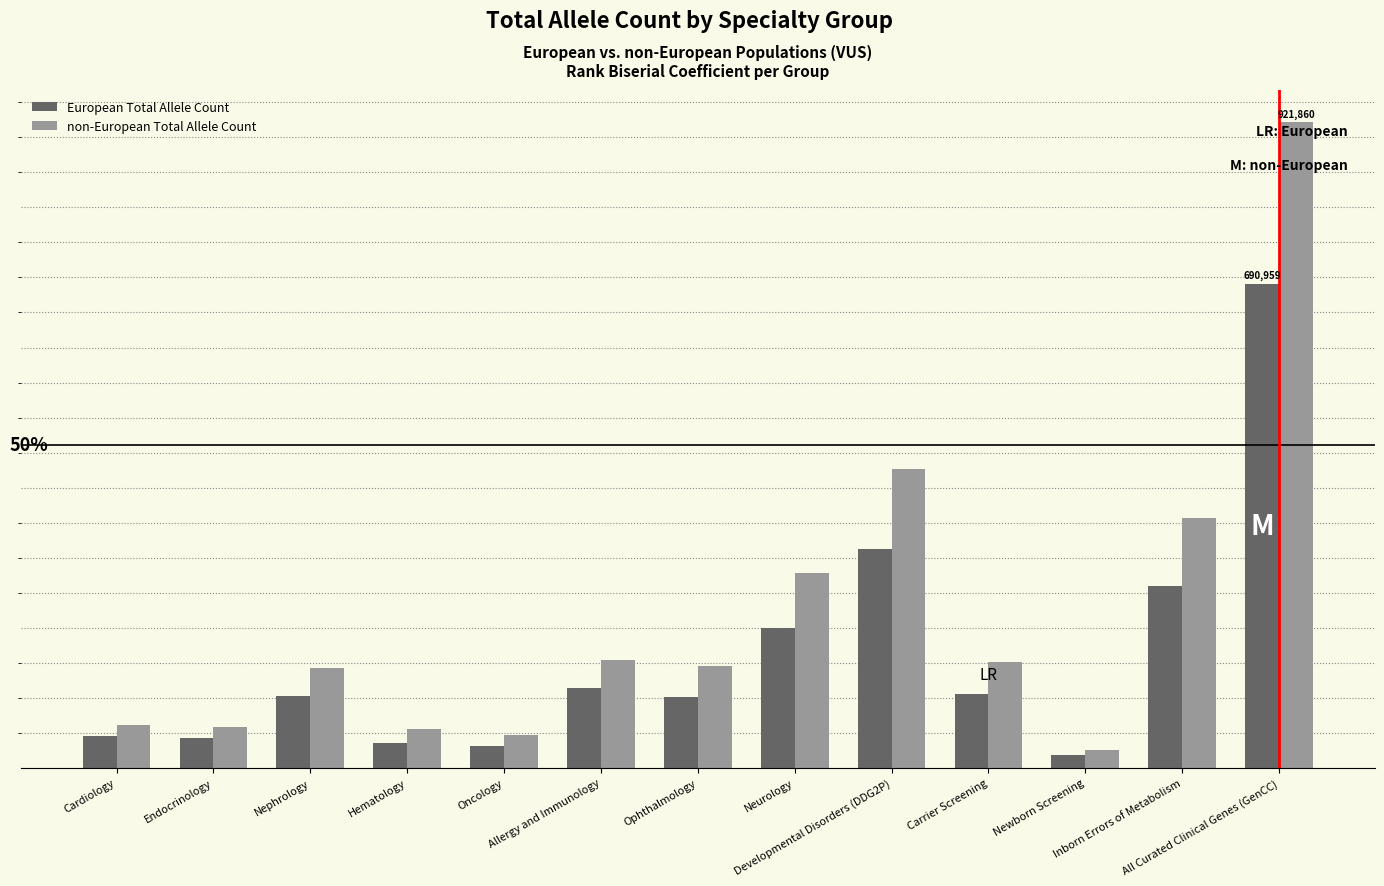

What are all the series names shown in the legend?

European Total Allele Count, non-European Total Allele Count